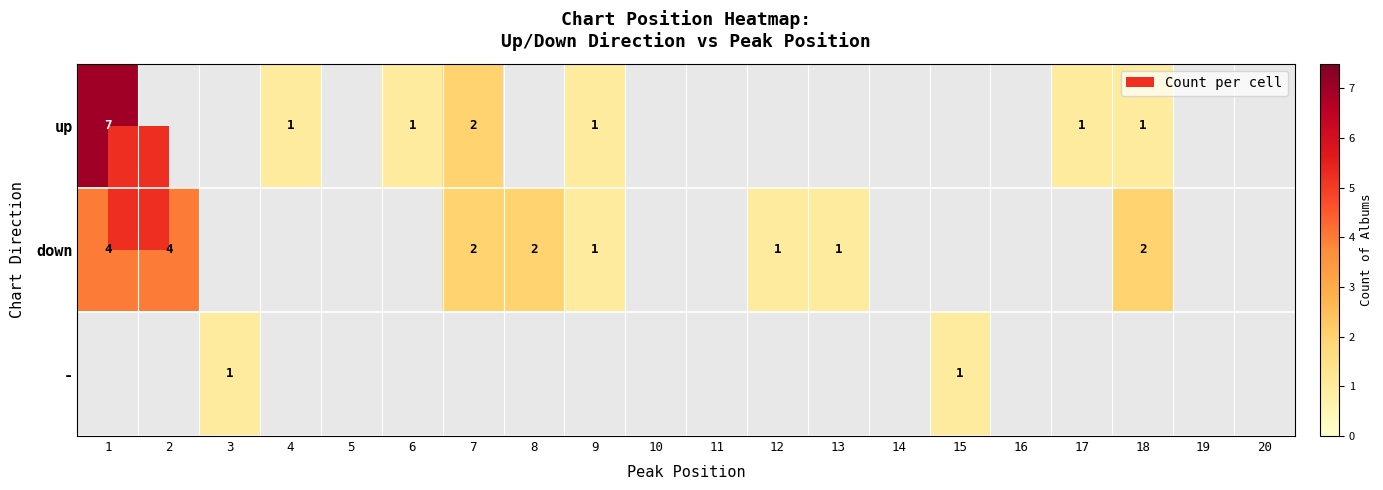

The down series shows 2 at 18. True or false?

True